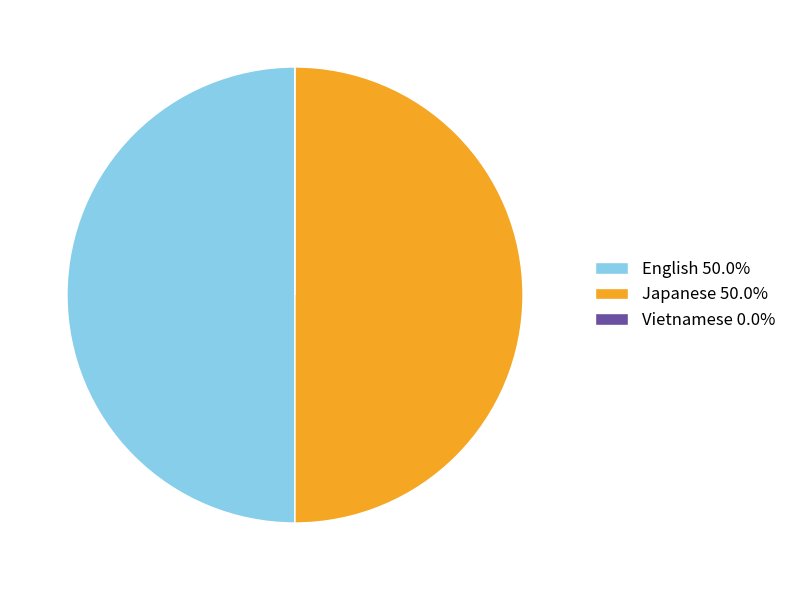

Is it true that English is 37% of the pie?

False